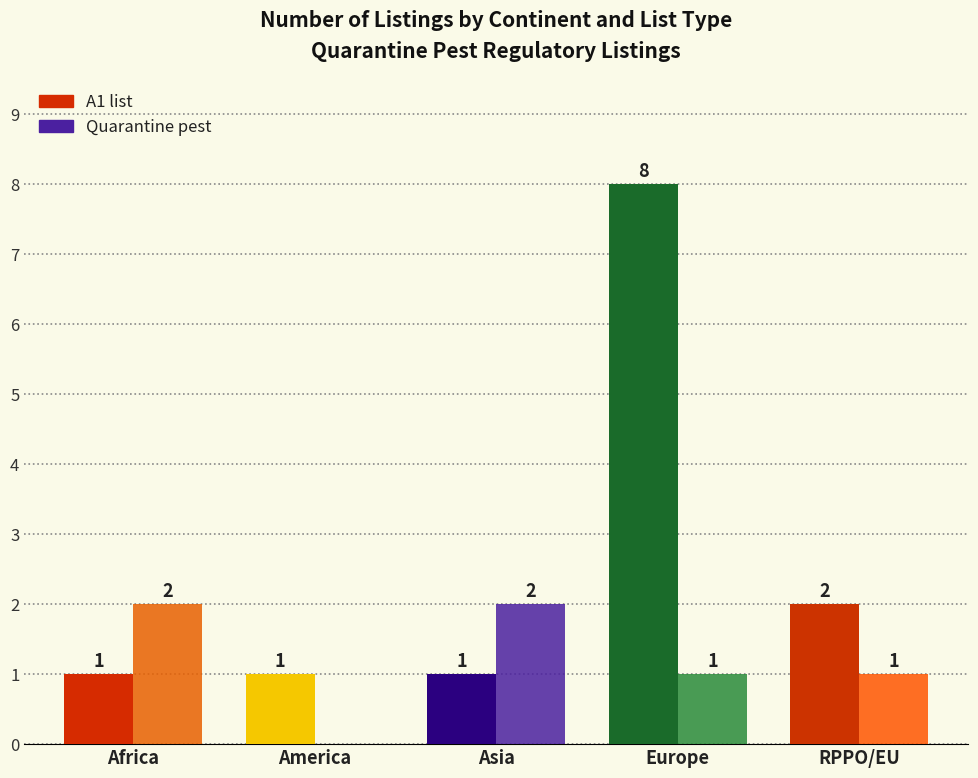

Where does the Quarantine pest series first go above 1?

Africa